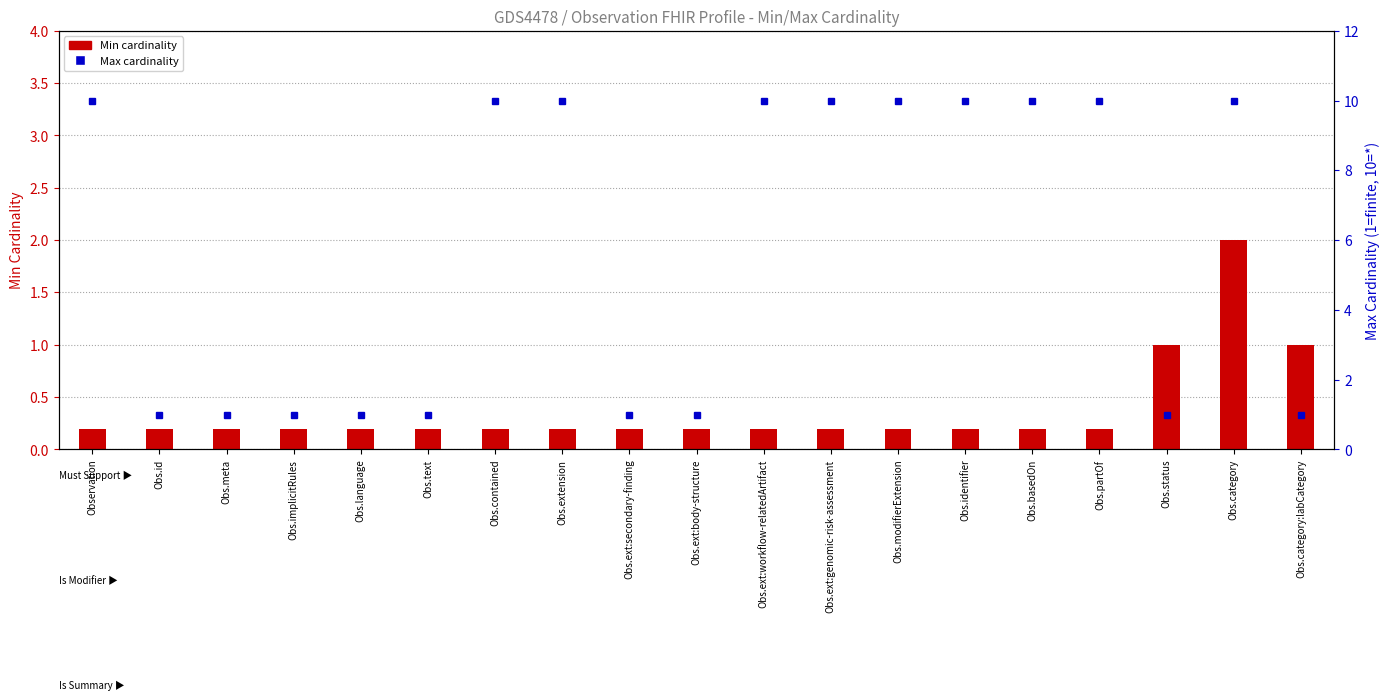

Reading right to left, transcribe all the data shown in this chart.

Min cardinality: Obs.category:labCategory=1.0	Obs.category=2.0	Obs.status=1.0	Obs.partOf=0.2	Obs.basedOn=0.2	Obs.identifier=0.2	Obs.modifierExtension=0.2	Obs.ext:genomic-risk-assessment=0.2	Obs.ext:workflow-relatedArtifact=0.2	Obs.ext:body-structure=0.2	Obs.ext:secondary-finding=0.2	Obs.extension=0.2	Obs.contained=0.2	Obs.text=0.2	Obs.language=0.2	Obs.implicitRules=0.2	Obs.meta=0.2	Obs.id=0.2	Observation=0.2
Max cardinality (1=1, *=unbounded): Obs.category:labCategory=1.0	Obs.category=10.0	Obs.status=1.0	Obs.partOf=10.0	Obs.basedOn=10.0	Obs.identifier=10.0	Obs.modifierExtension=10.0	Obs.ext:genomic-risk-assessment=10.0	Obs.ext:workflow-relatedArtifact=10.0	Obs.ext:body-structure=1.0	Obs.ext:secondary-finding=1.0	Obs.extension=10.0	Obs.contained=10.0	Obs.text=1.0	Obs.language=1.0	Obs.implicitRules=1.0	Obs.meta=1.0	Obs.id=1.0	Observation=10.0